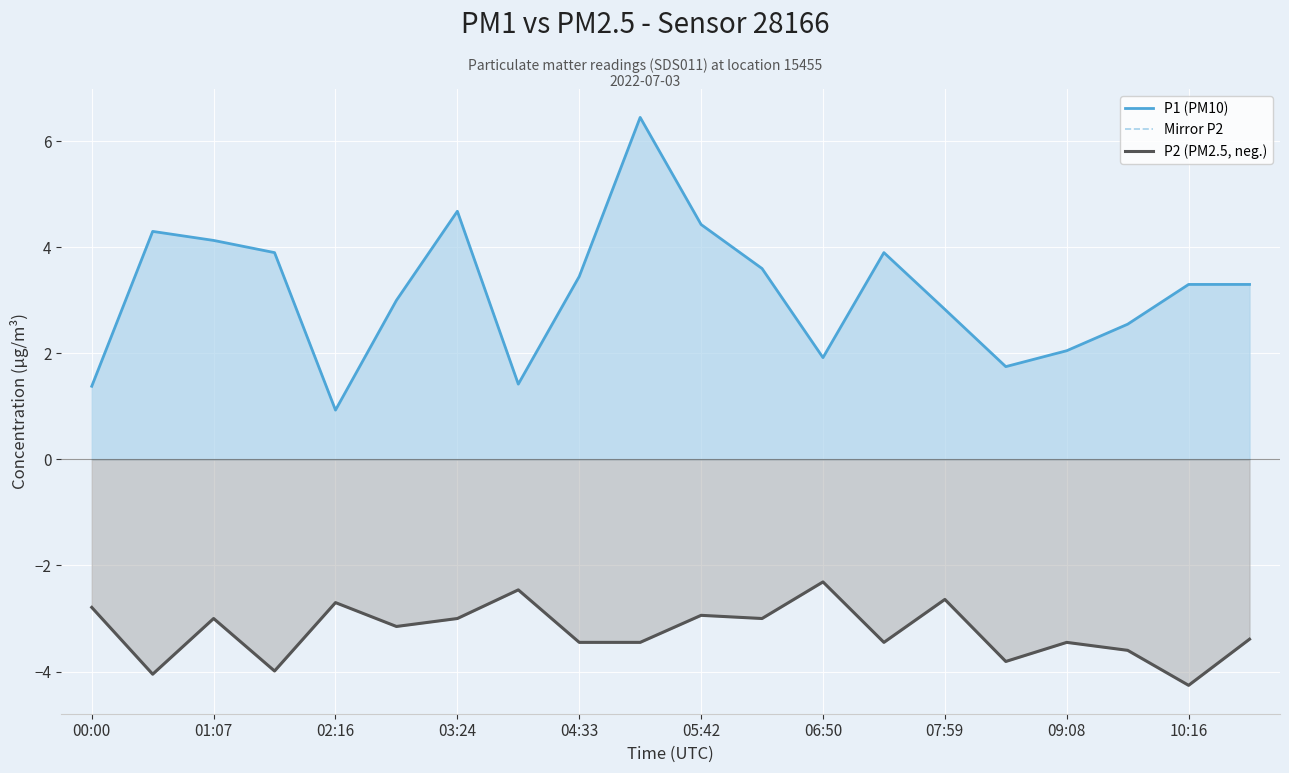

What is the minimum value shown in the chart?

-4.3